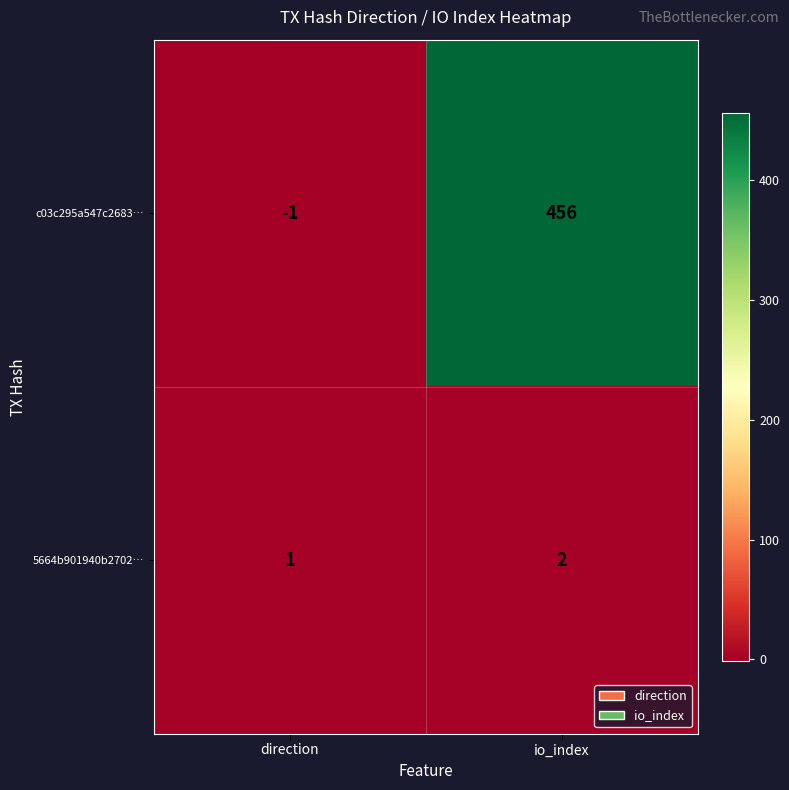

Which series has the largest total across all categories?

c03c295a547c2683…